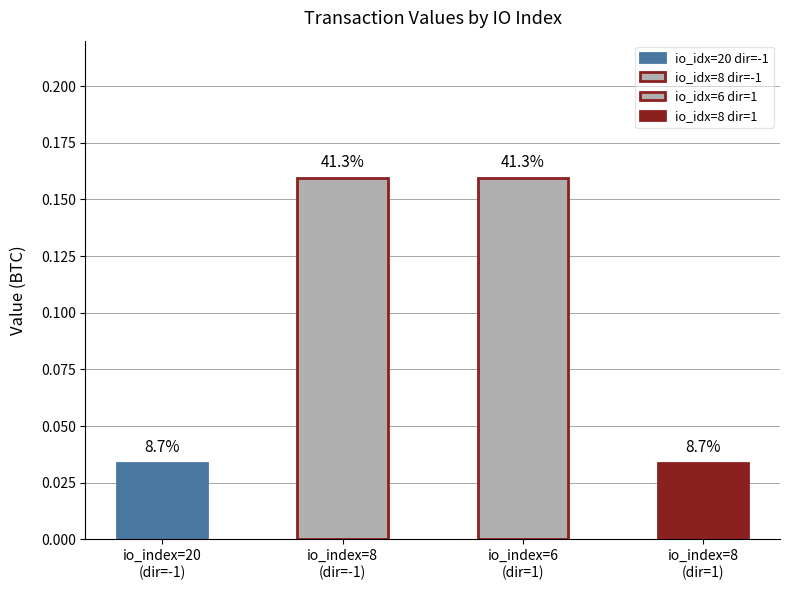

Are the bars grouped side by side (vs. stacked)?

No